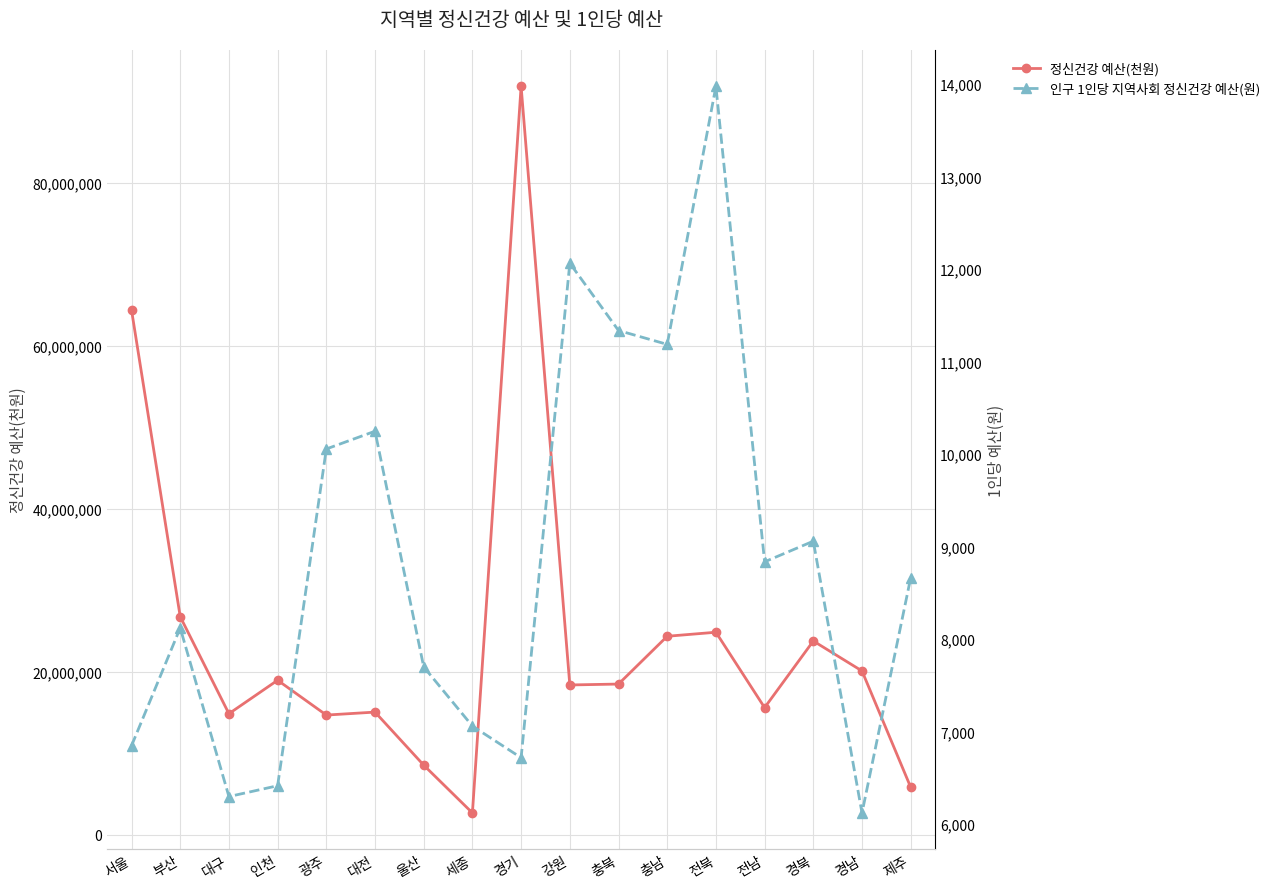

What is the smallest value displayed?

6119